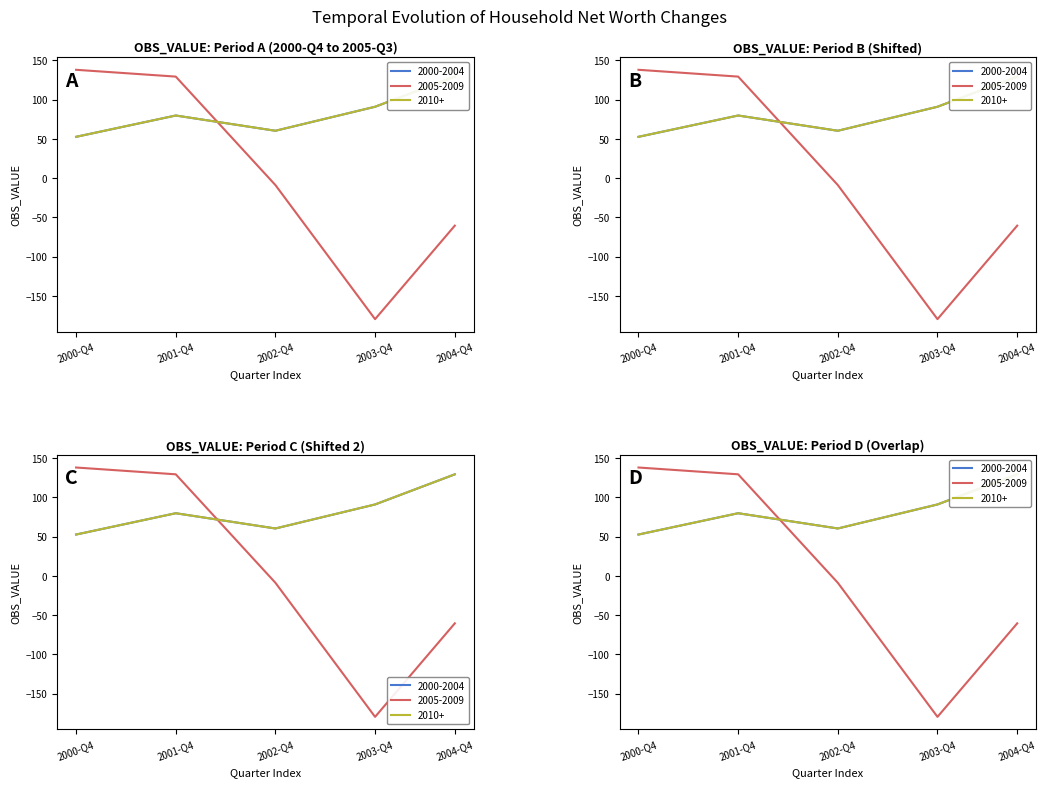

What are all the series names shown in the legend?

2000-2004, 2005-2009, 2010+